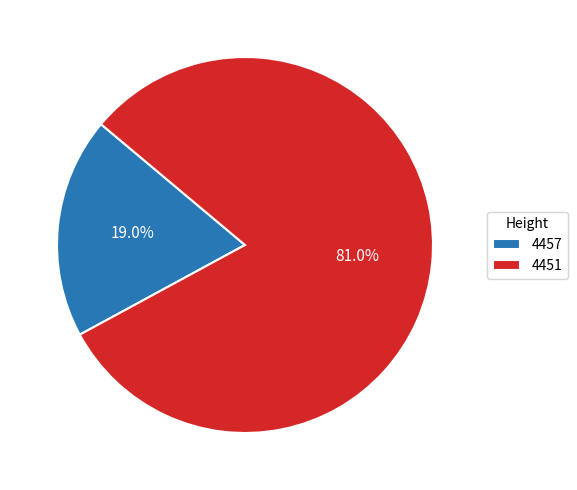

Is there a majority slice in this chart?

Yes